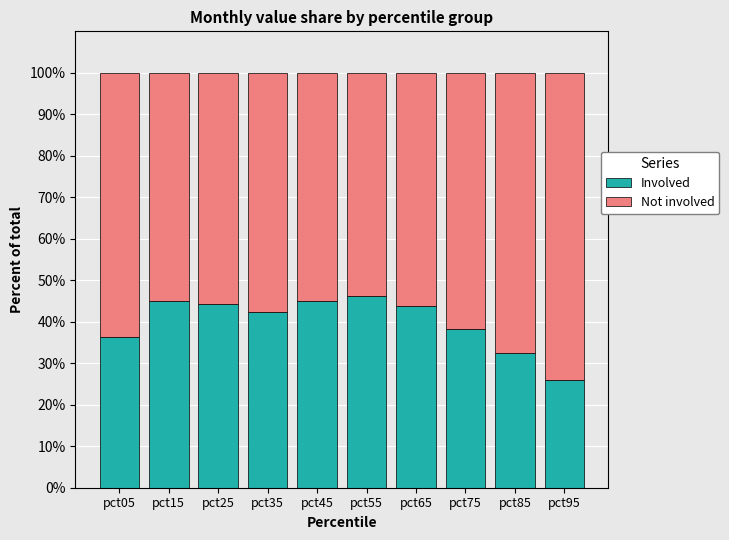

How many distinct data groups are displayed?

2